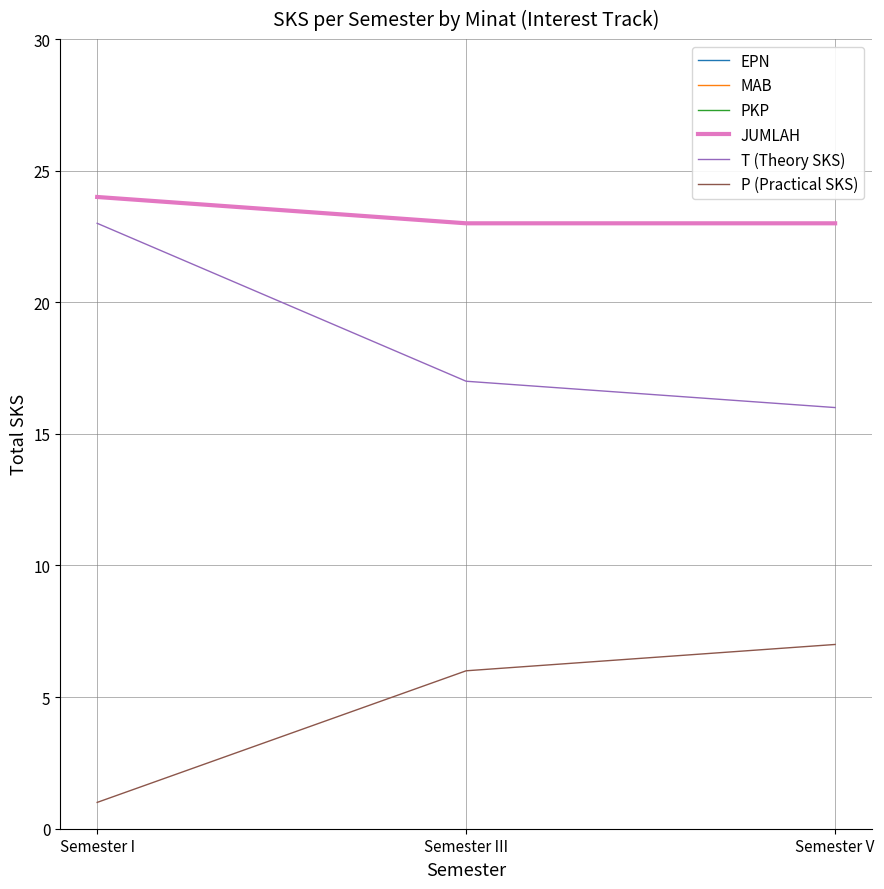

Where is PKP nearest to the value 23?

Semester III